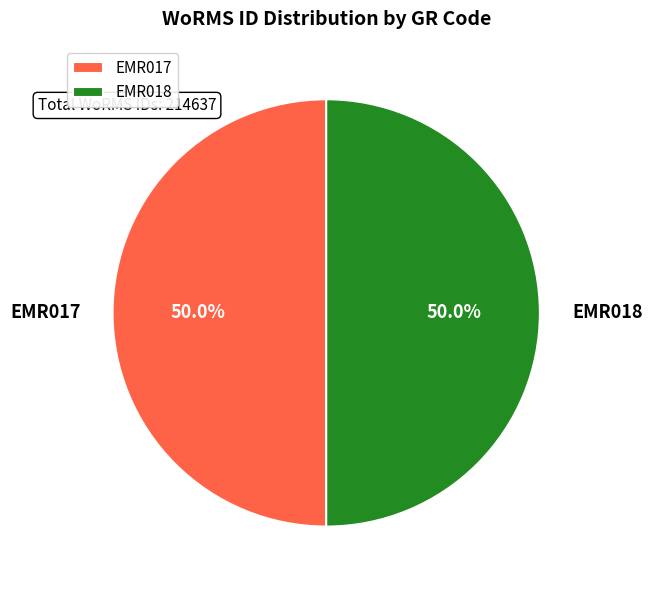

To the nearest percent, what is the average slice percentage?

50%